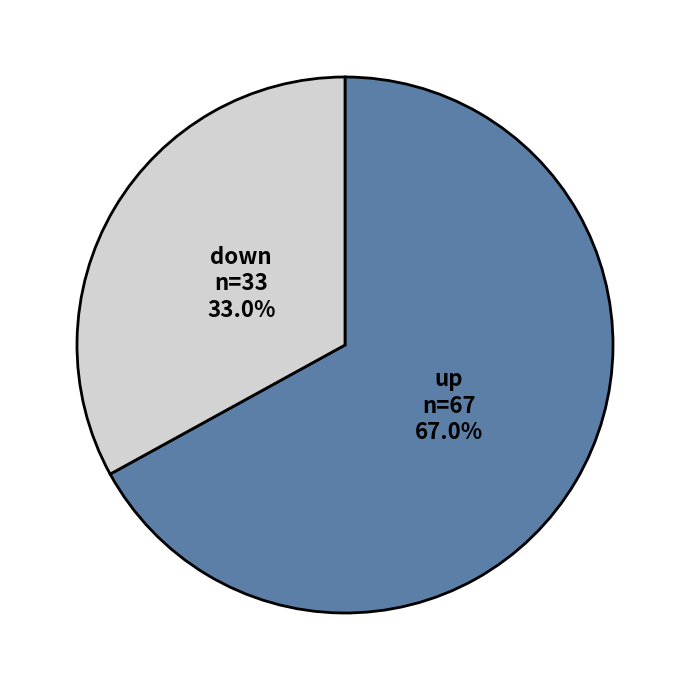

Count the number of slices in the pie.

2